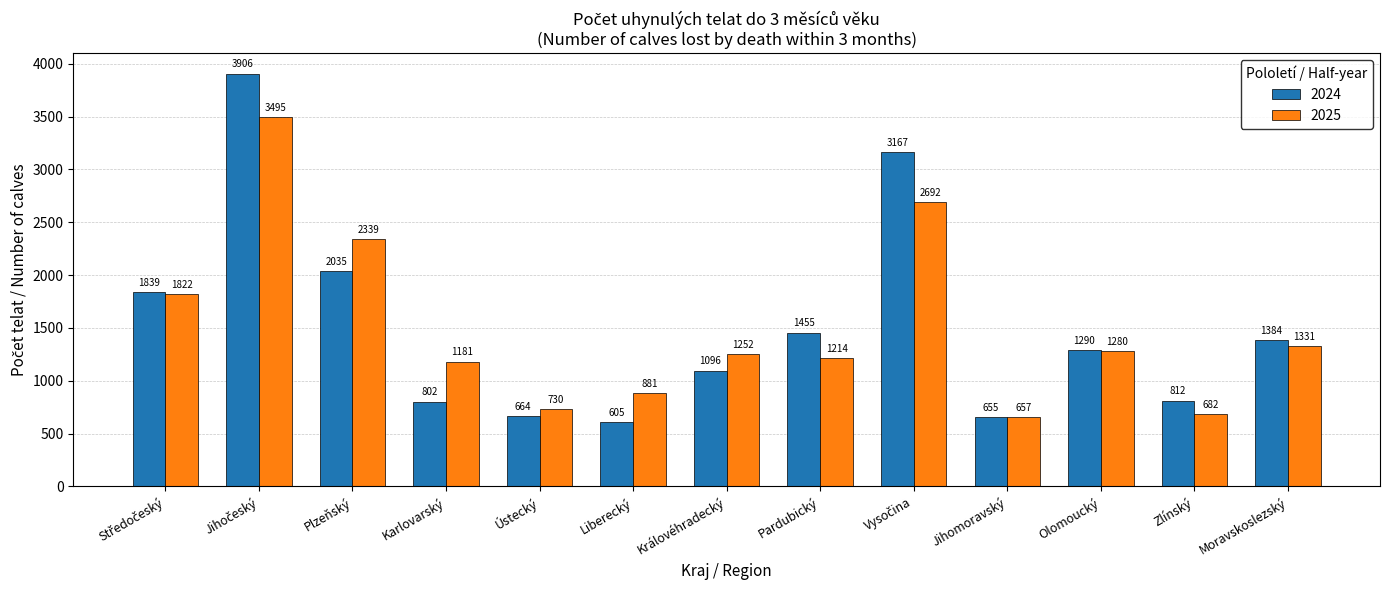

Rank the series by their maximum value, from lowest to highest.

2025, 2024